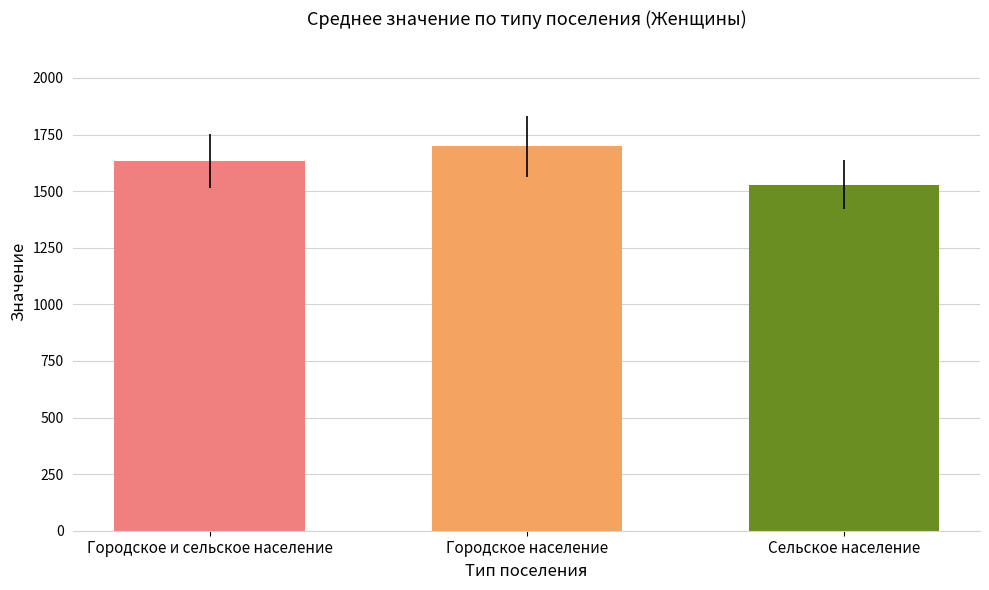

Which has a higher value, Городское население or Городское и сельское население?

Городское население